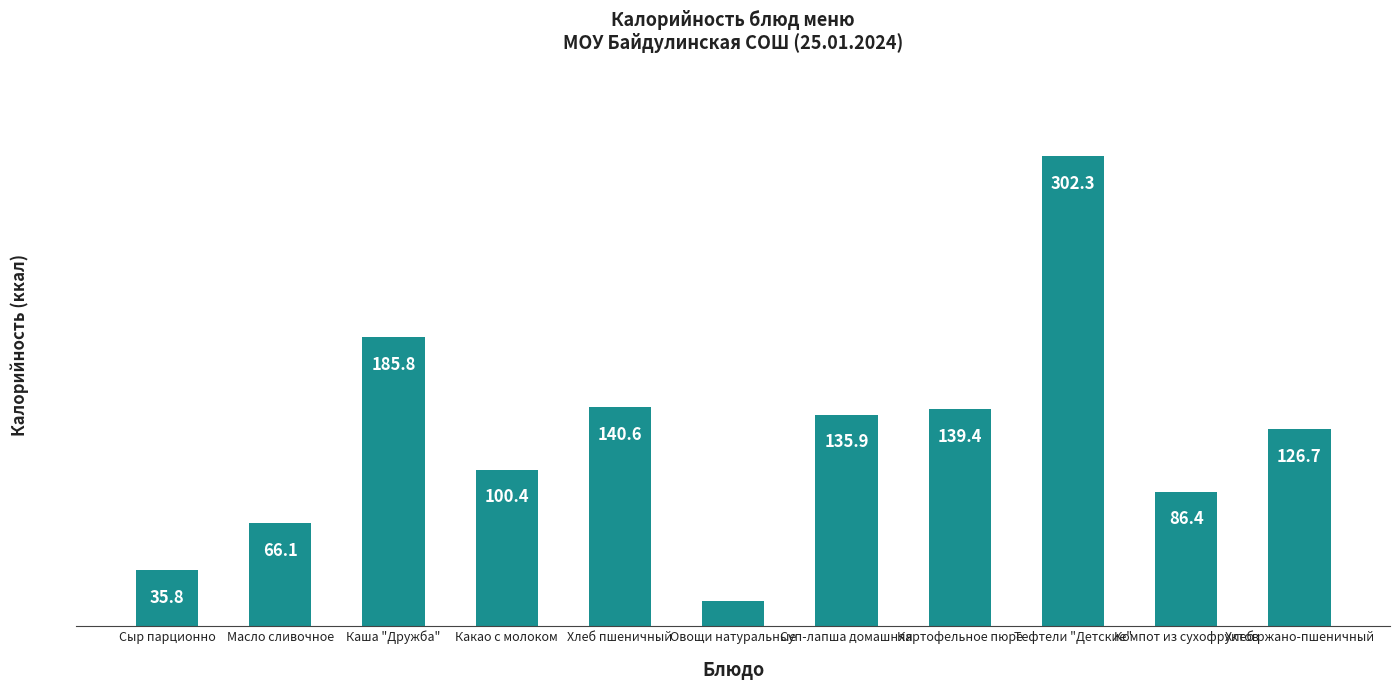

How many categories are shown in the chart?

11